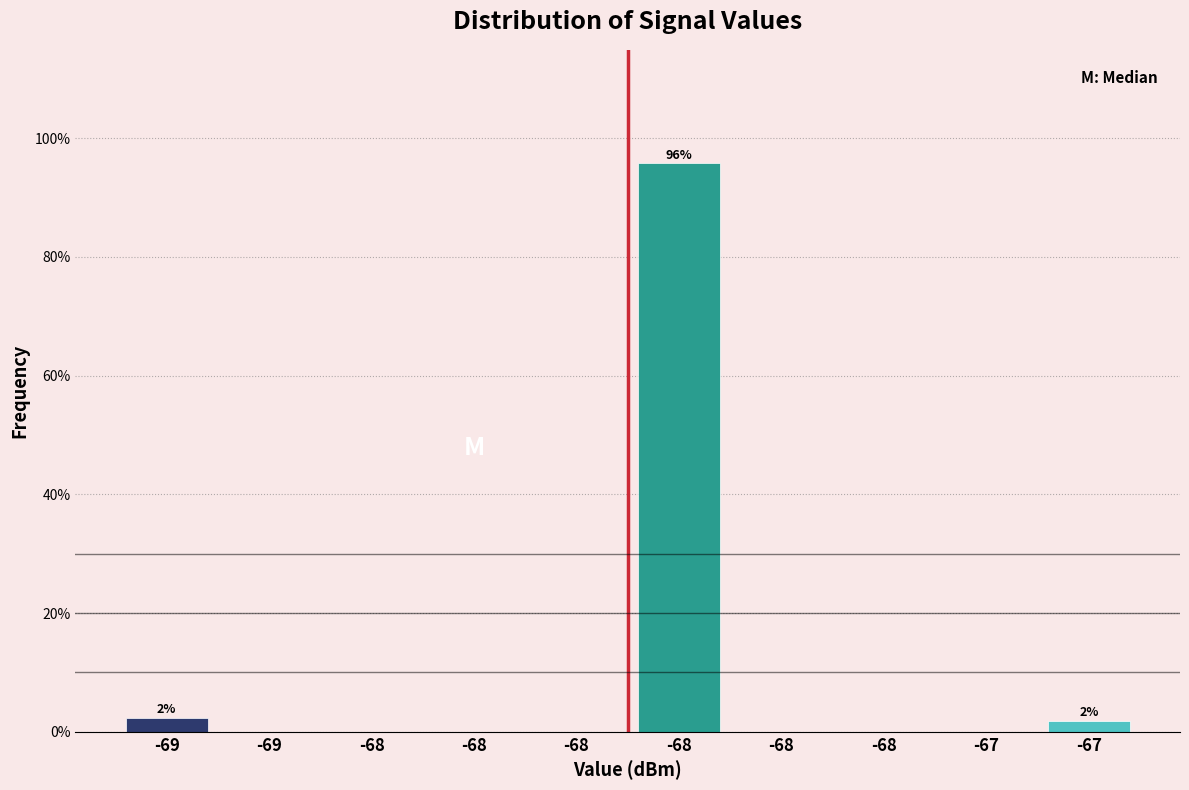

How many series are shown in this chart?

1